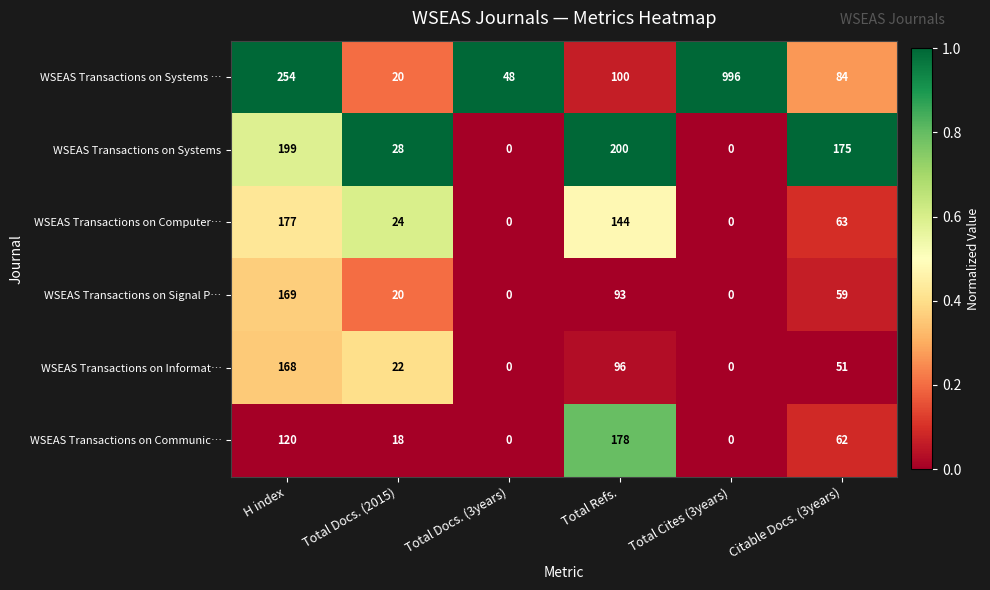

Is the value of WSEAS Transactions on Computer… at Total Cites (3years) greater than the value of WSEAS Transactions on Signal P… at Citable Docs. (3years)?

No